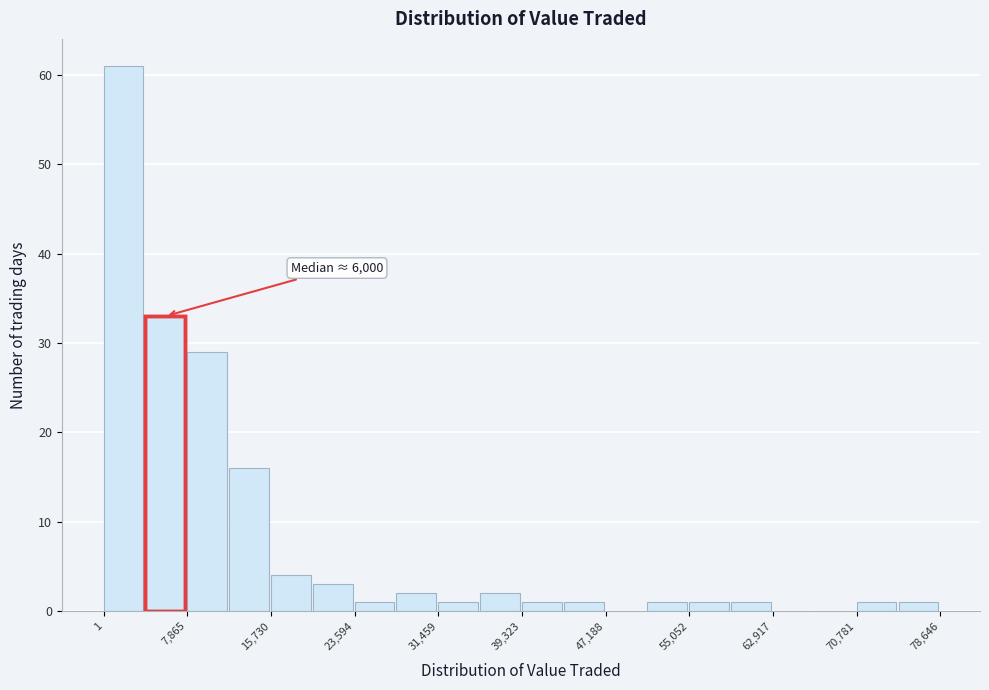

Around what value on the x-axis is the tallest bar? Give the approximate position of its centre, as read against the axis.

2000